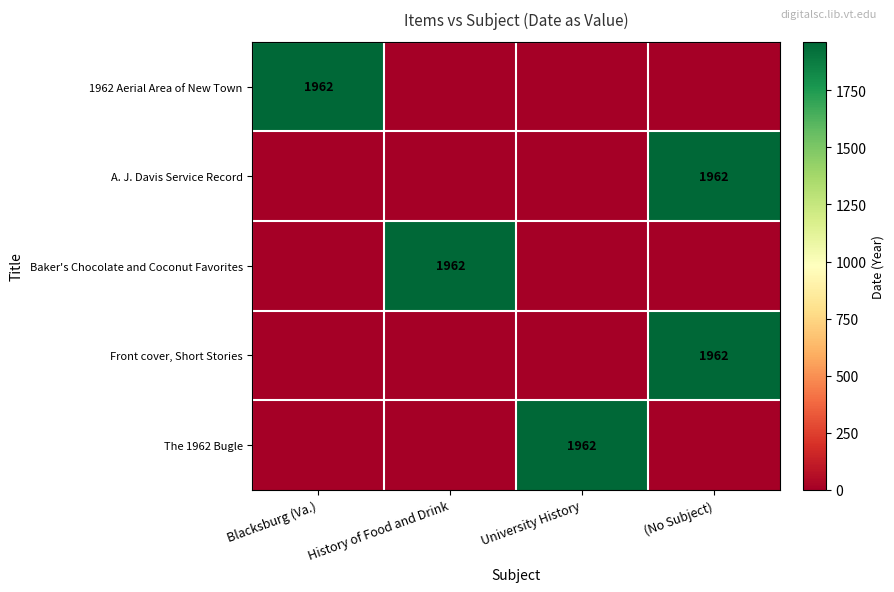

The value of Front cover, Short Stories at (No Subject) is 753. True or false?

False